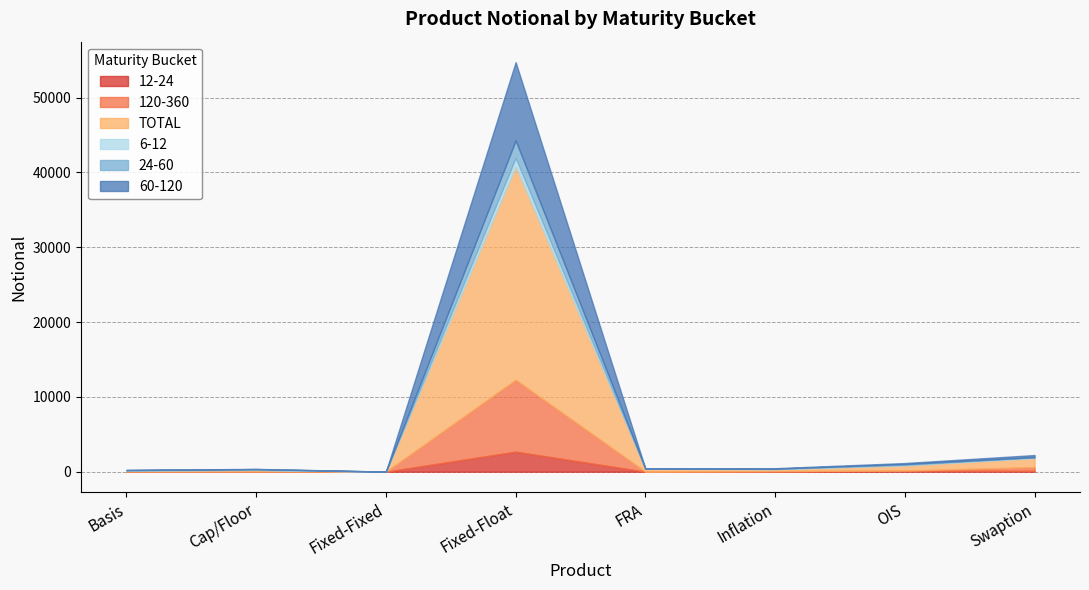

How many interior local peaks does the 120-360 series have?

2